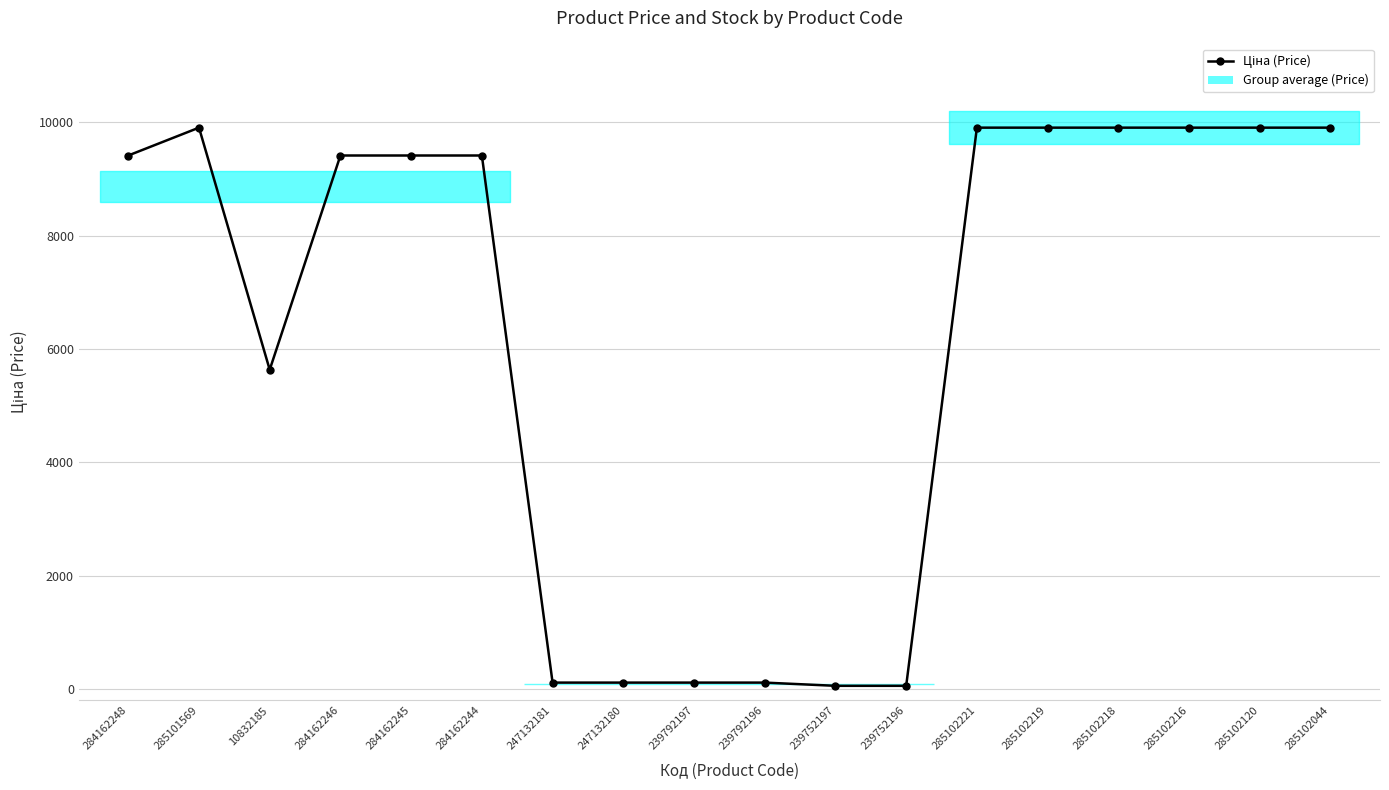

How many values exceed 9416?

11